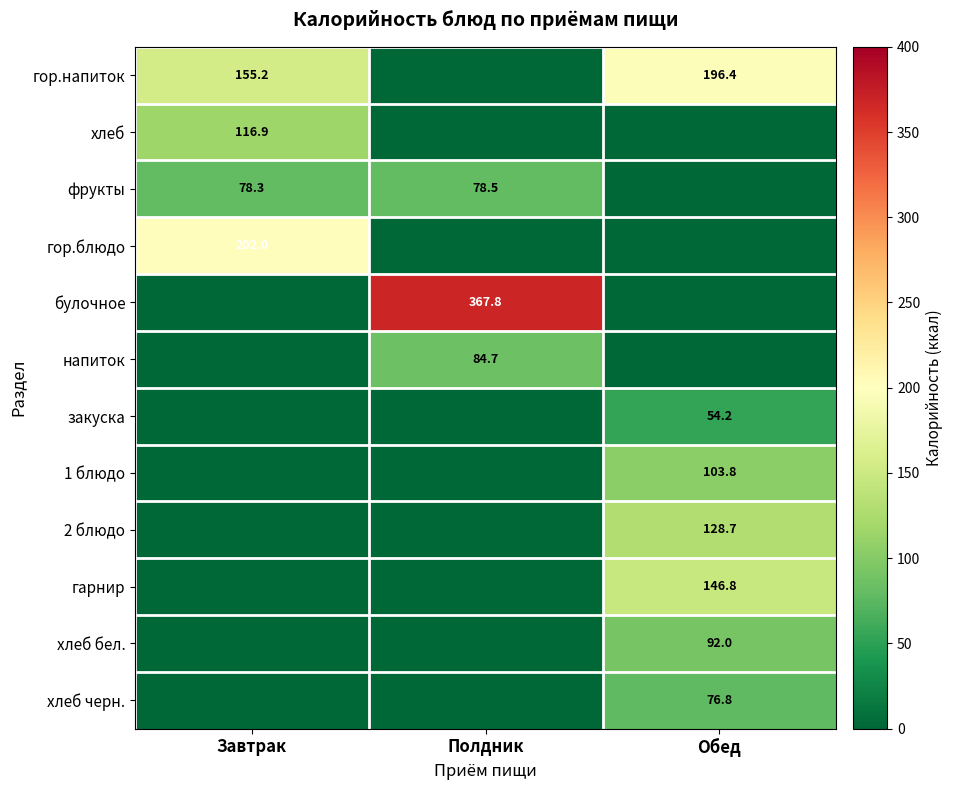

The value of хлеб at Завтрак is 189.1. True or false?

False